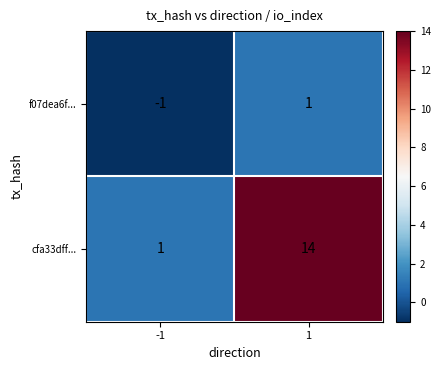

What is the greatest value displayed?

14